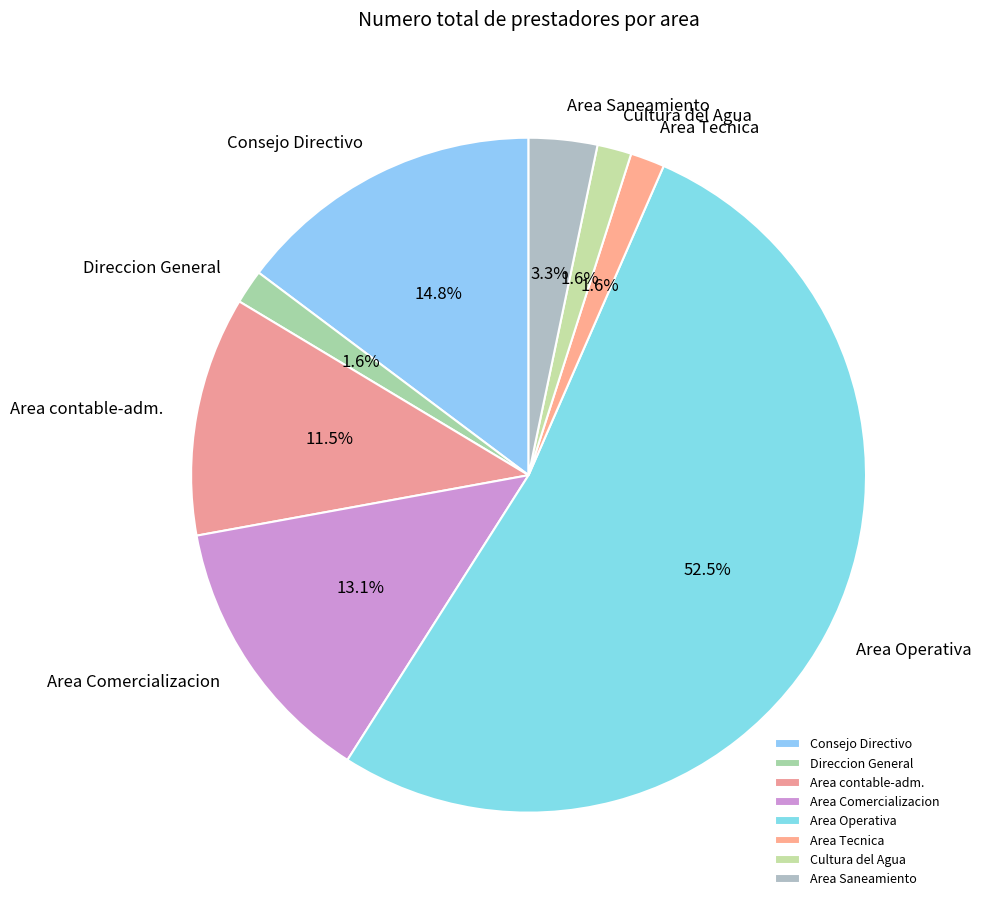

How much of the chart is everything except Consejo Directivo?

85.2%